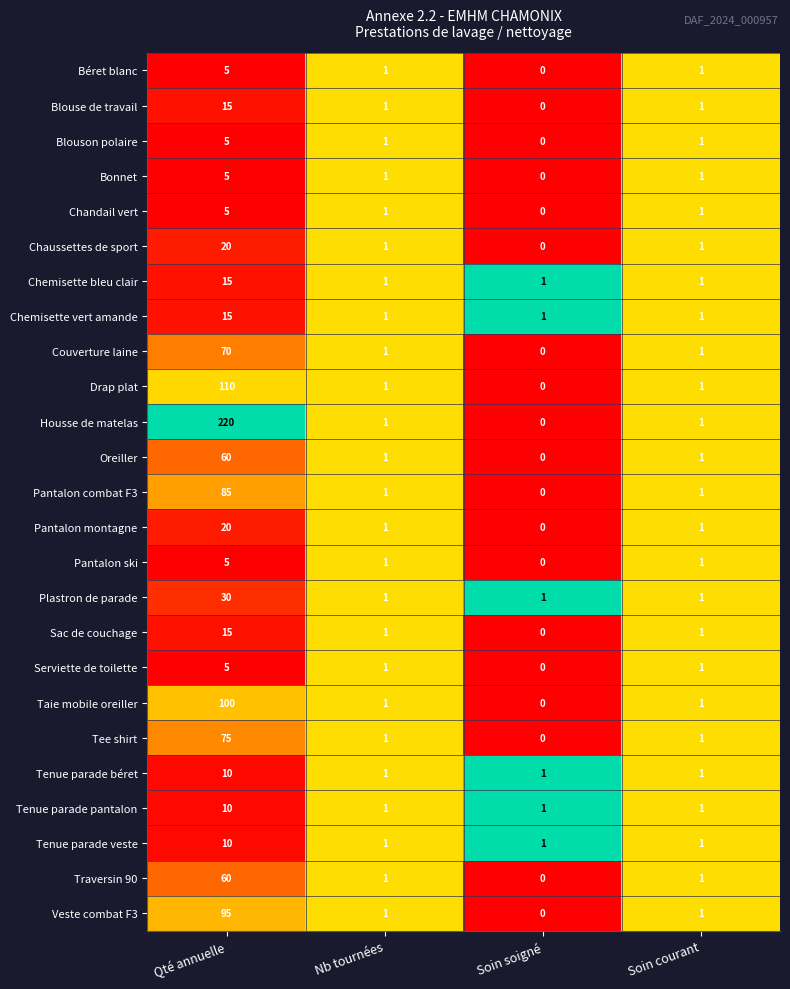

How many Chandail vert values are between 1 and 5?

3